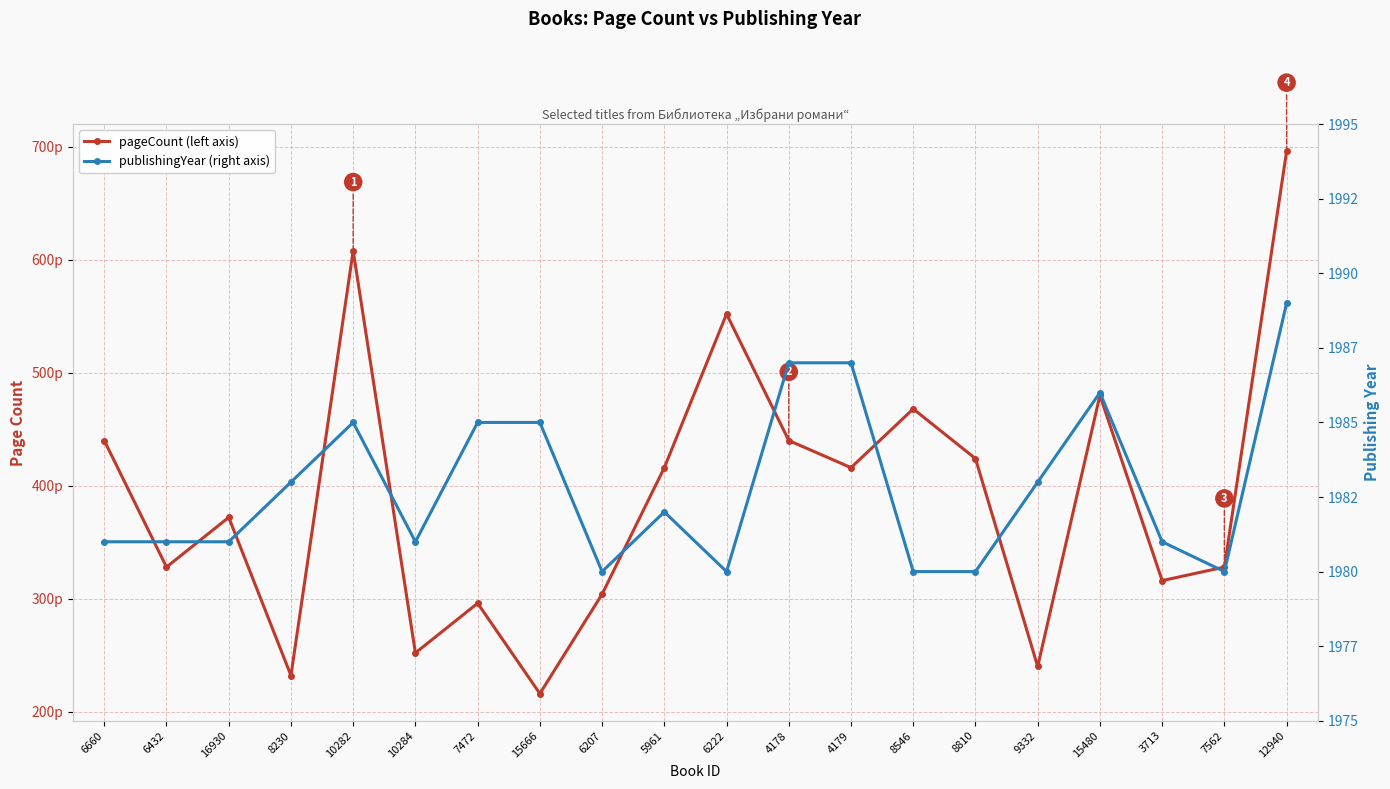

Reading left to right, transcribe all the data shown in this chart.

pageCount: 6660=440	6432=328	16930=372	8230=232	10282=608	10284=252	7472=296	15666=216	6207=304	5961=416	6222=552	4178=440	4179=416	8546=468	8810=424	9332=240	15480=480	3713=316	7562=328	12940=696
publishingYear: 6660=1981	6432=1981	16930=1981	8230=1983	10282=1985	10284=1981	7472=1985	15666=1985	6207=1980	5961=1982	6222=1980	4178=1987	4179=1987	8546=1980	8810=1980	9332=1983	15480=1986	3713=1981	7562=1980	12940=1989